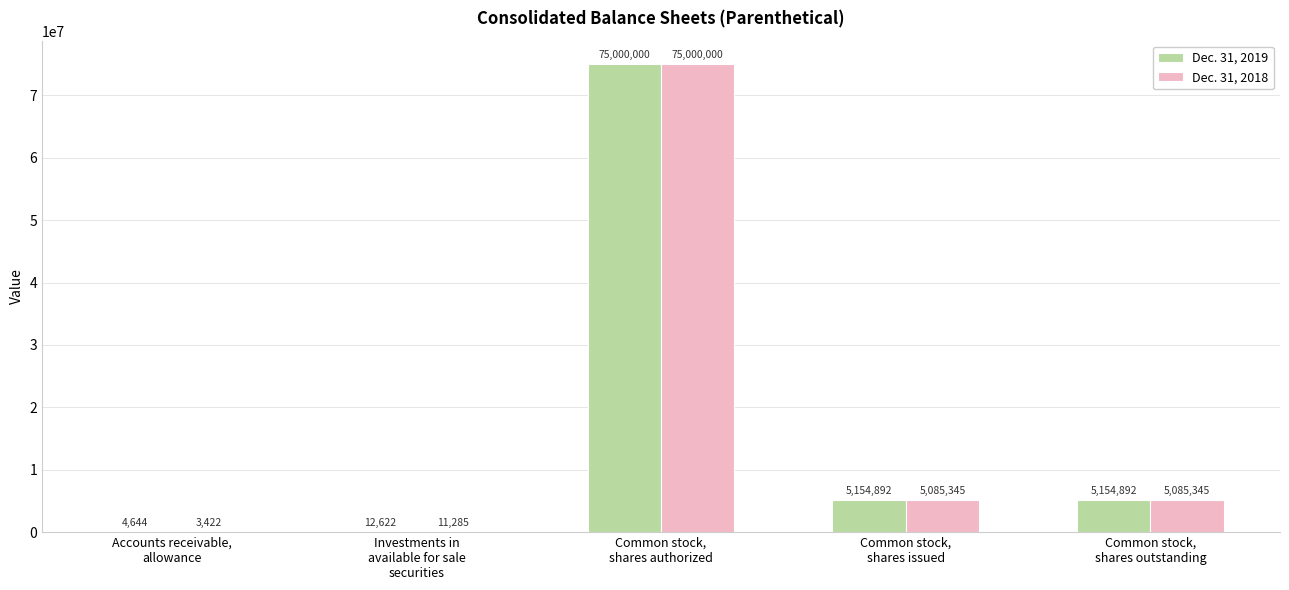

True or false: Dec. 31, 2018 has a value of 3422 at Accounts receivable,
allowance.

True